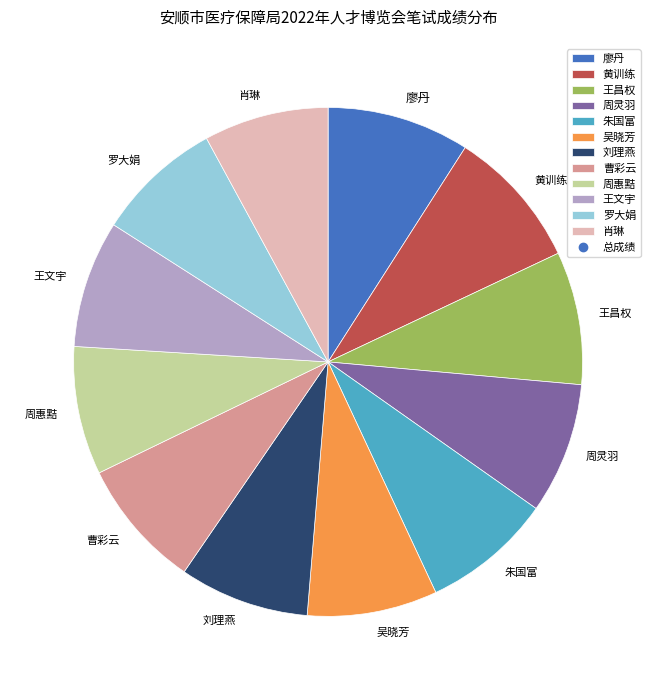

Is there any slice that represents more than half of the pie?

No